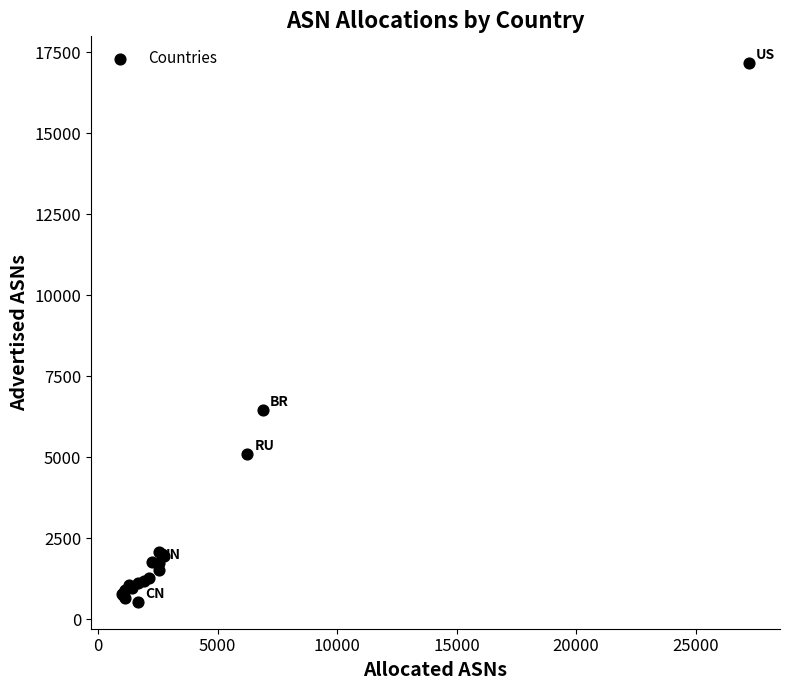

What Y value in the scatter plot is closest to 8849?

6451